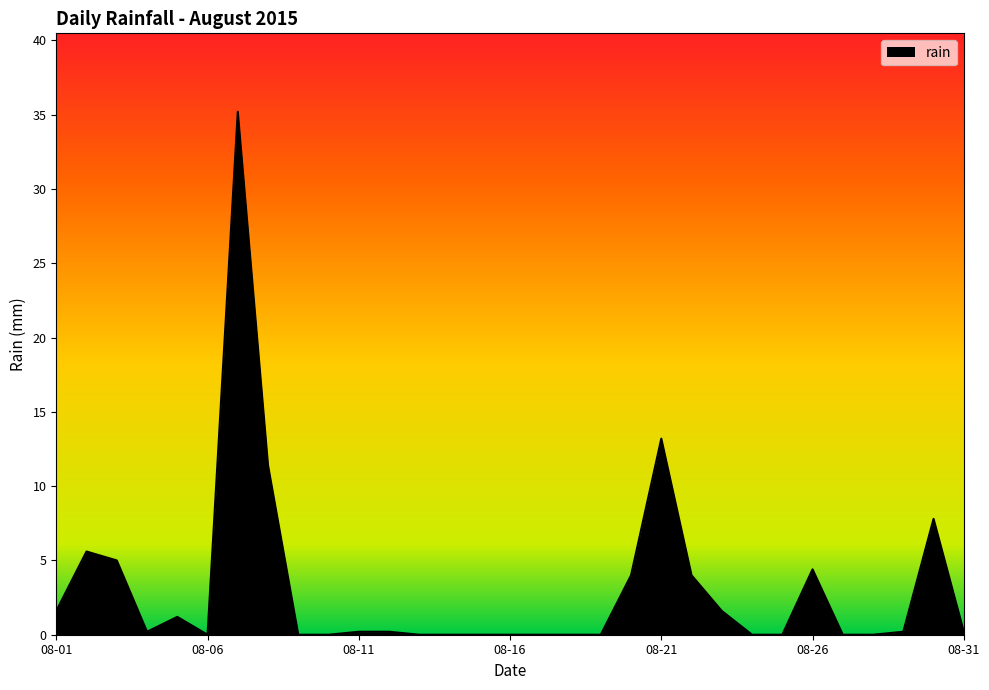

True or false: there are more than 1 points higher than both neighbors.

True